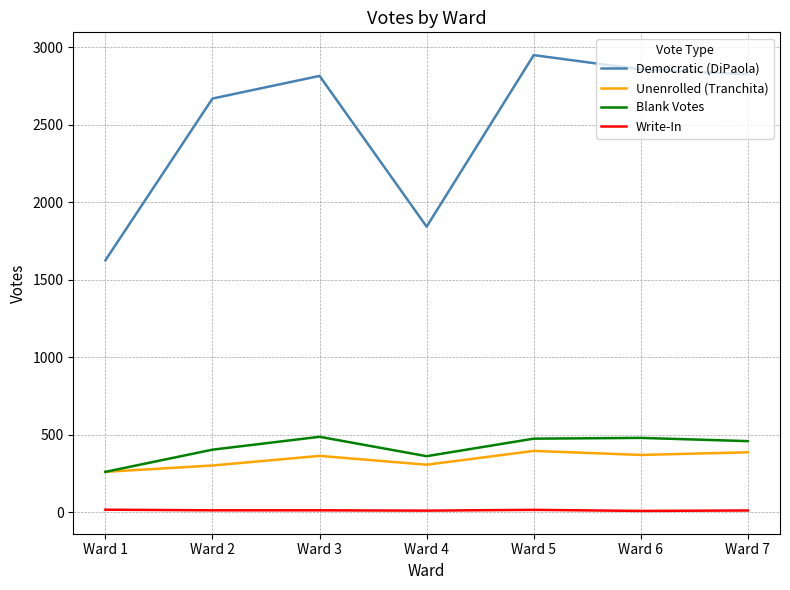

True or false: Write-In and Democratic (DiPaola) intersect in this chart.

False